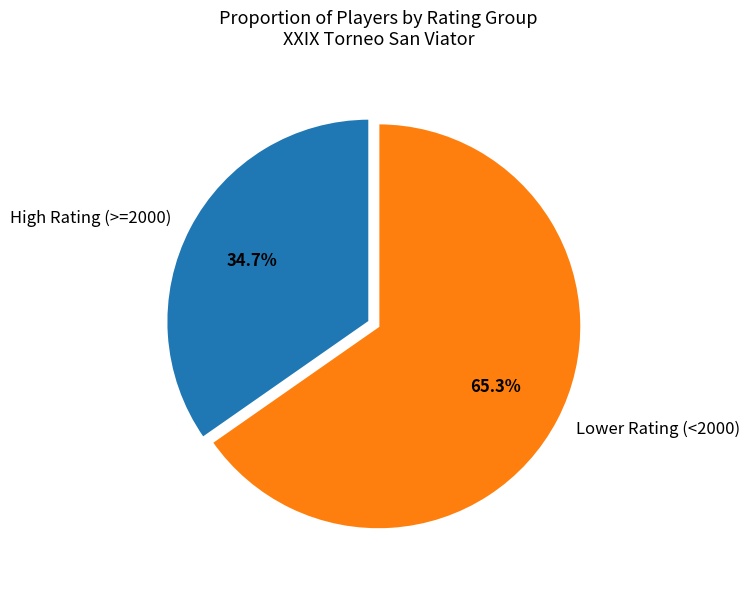

What is the smallest slice in the pie chart?

High Rating (>=2000)